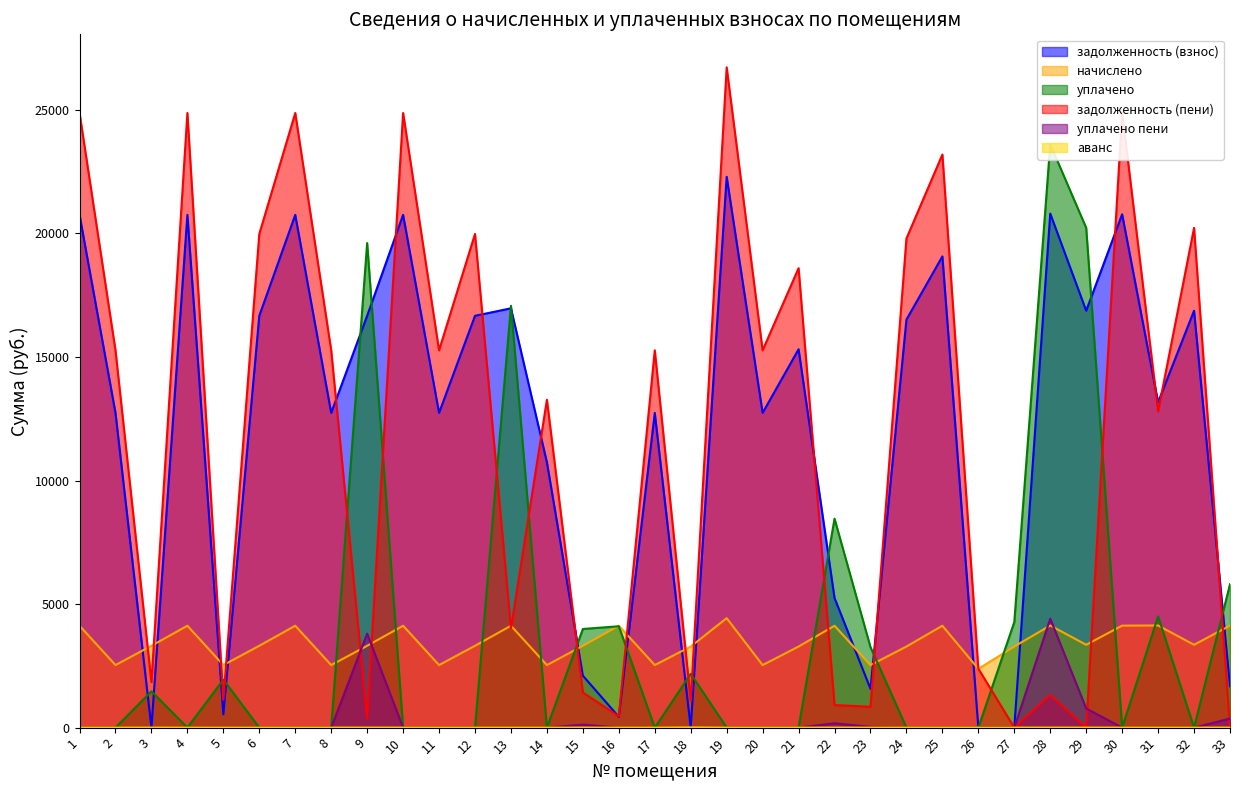

What are all the series names shown in the legend?

задолженность (взнос), начислено, уплачено, задолженность (пени), уплачено пени, аванс